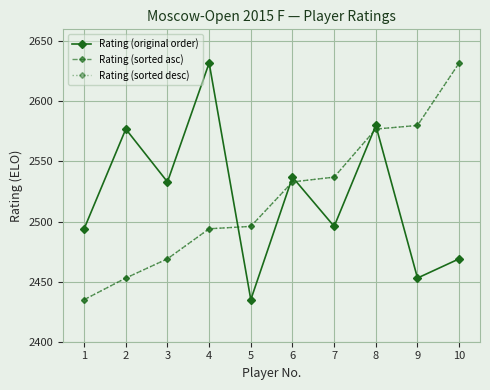

What is the value of the Rating (sorted desc) point at the 9th from the left?

2580